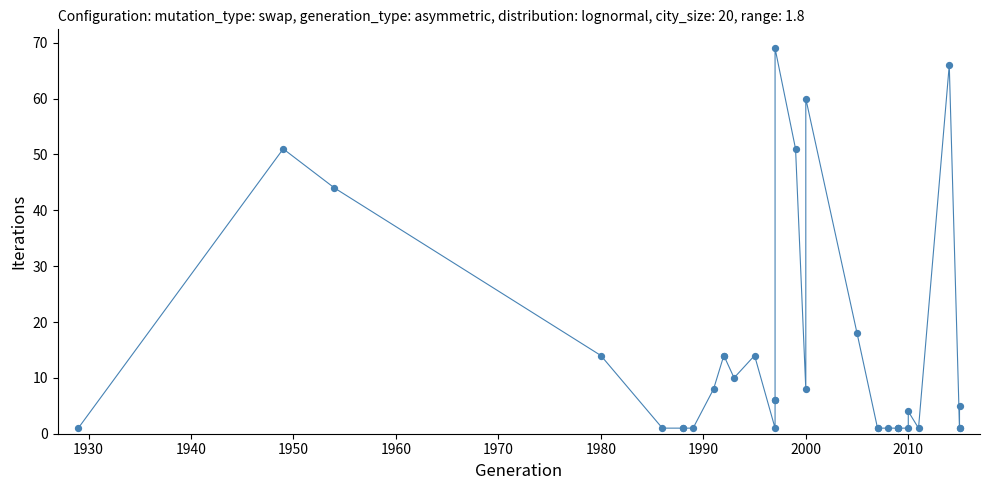

What Y value in the scatter plot is closest to 35?

44